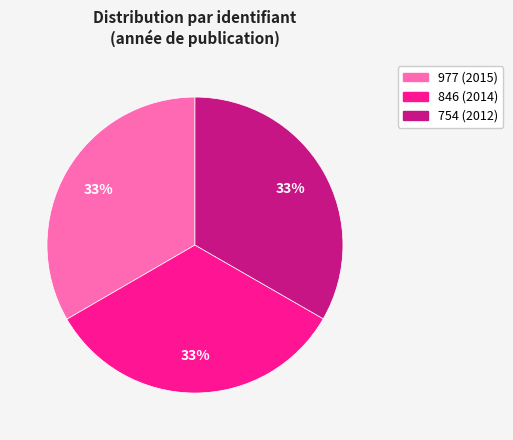

How many slices are in this pie chart?

3